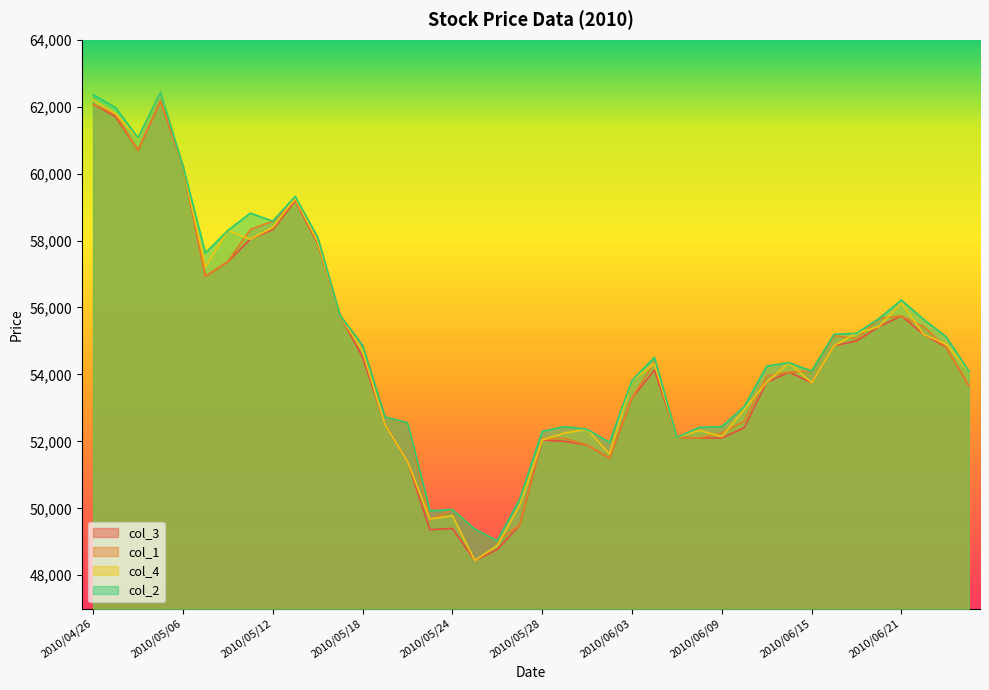

True or false: col_2 and col_4 cross at least once.

False